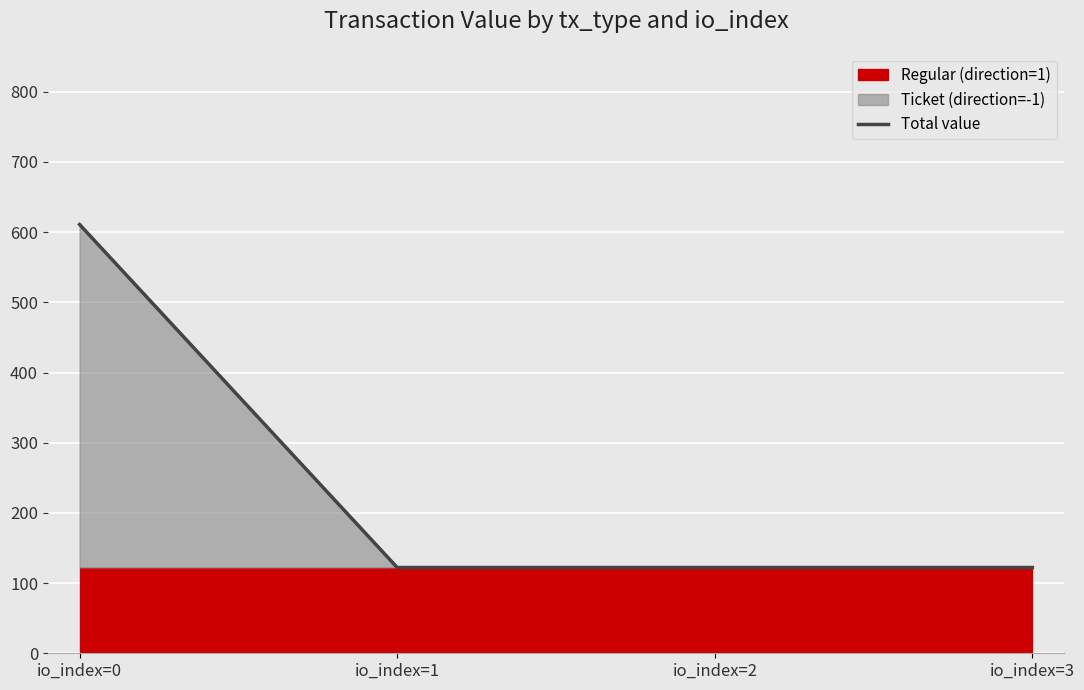

What is the maximum value shown in the chart?

610.8